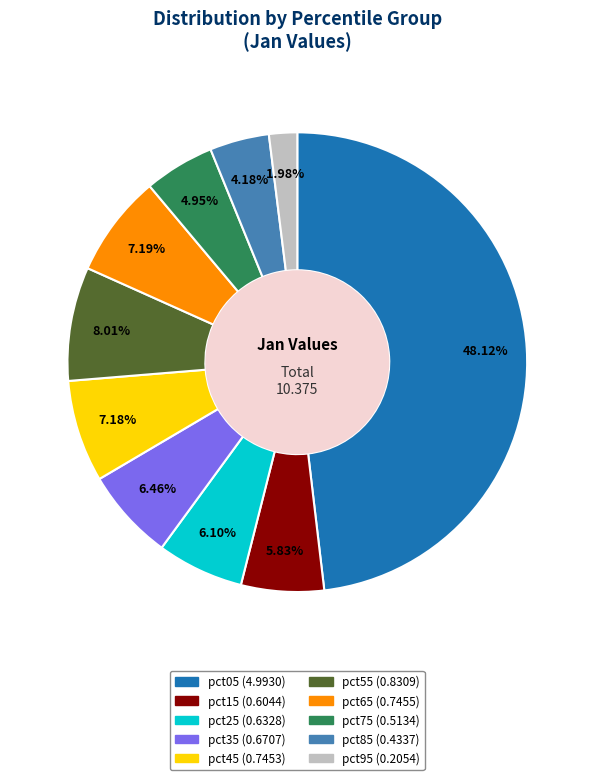

Is the sum of pct25 and pct55 greater than half?

No